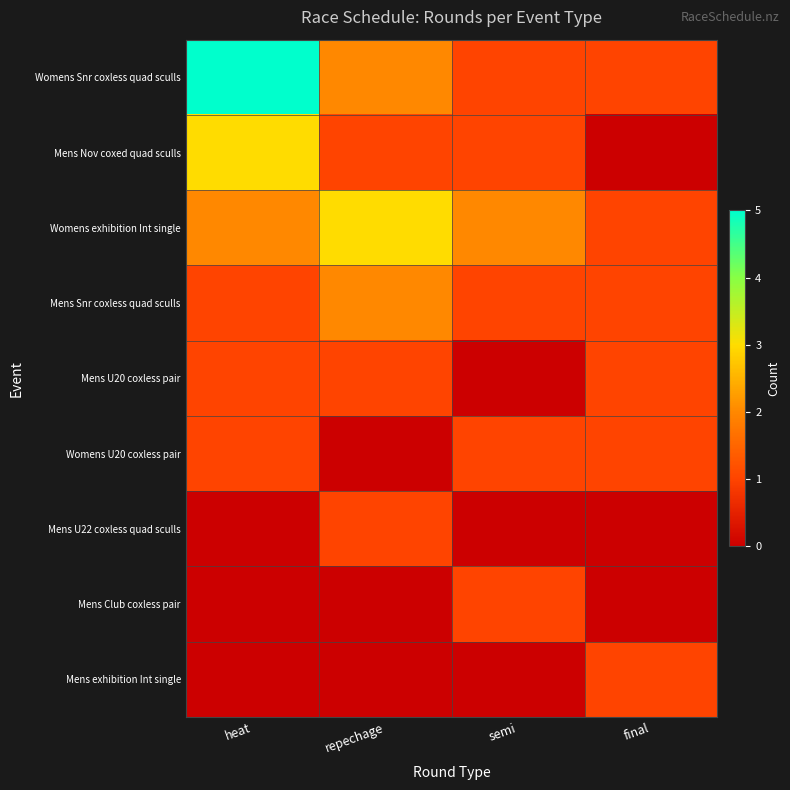

At which category is the sum across all series the highest?

heat